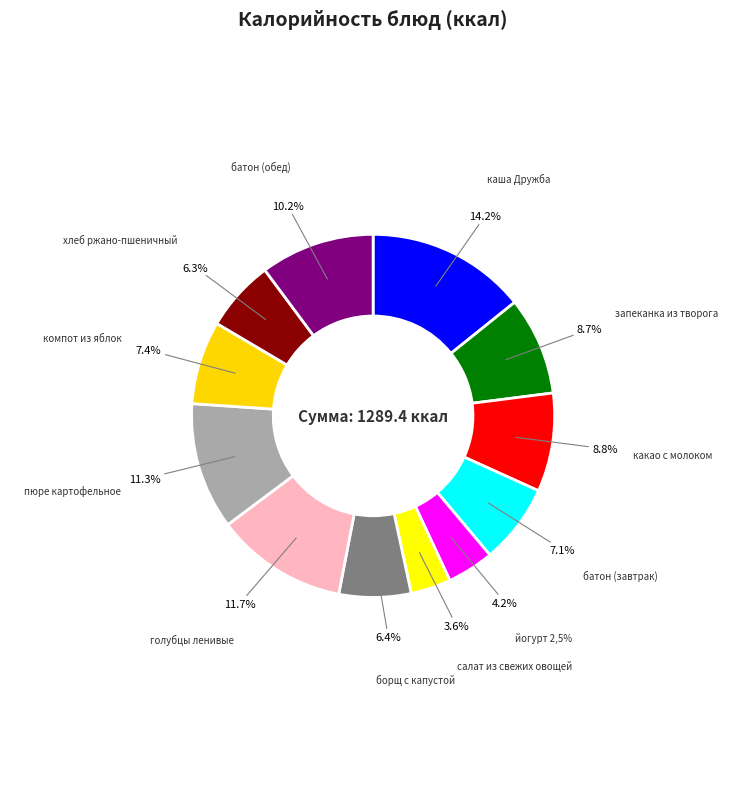

How many segments does this pie chart have?

12